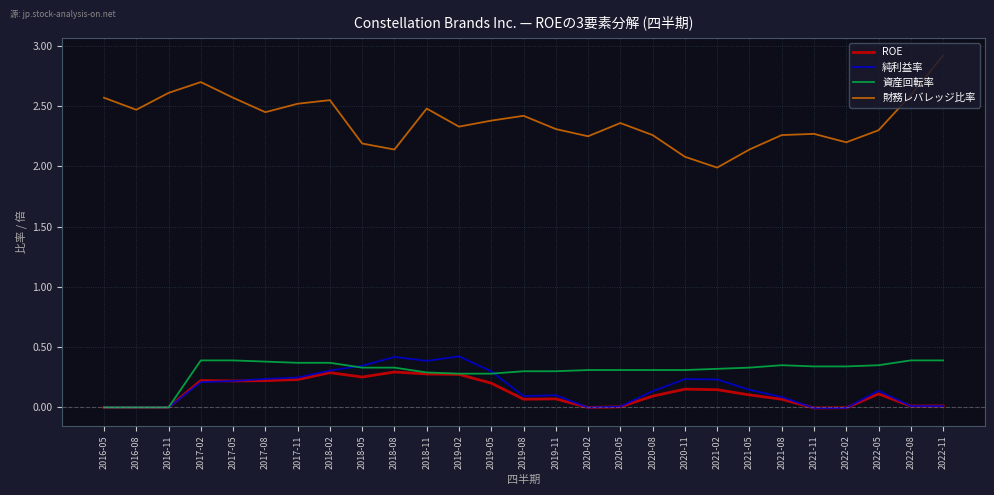

True or false: 財務レバレッジ比率 has more than 0 interior local peaks.

True